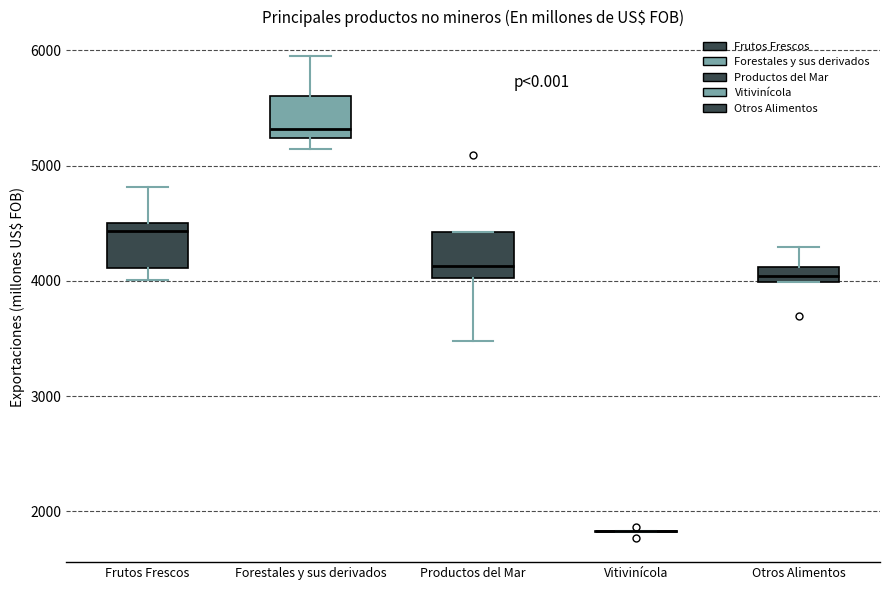

Where does the lower whisker of the box for Productos del Mar end on the y-axis? The values are not printed on the chart, so give them approximately, as read against the axis.

3500